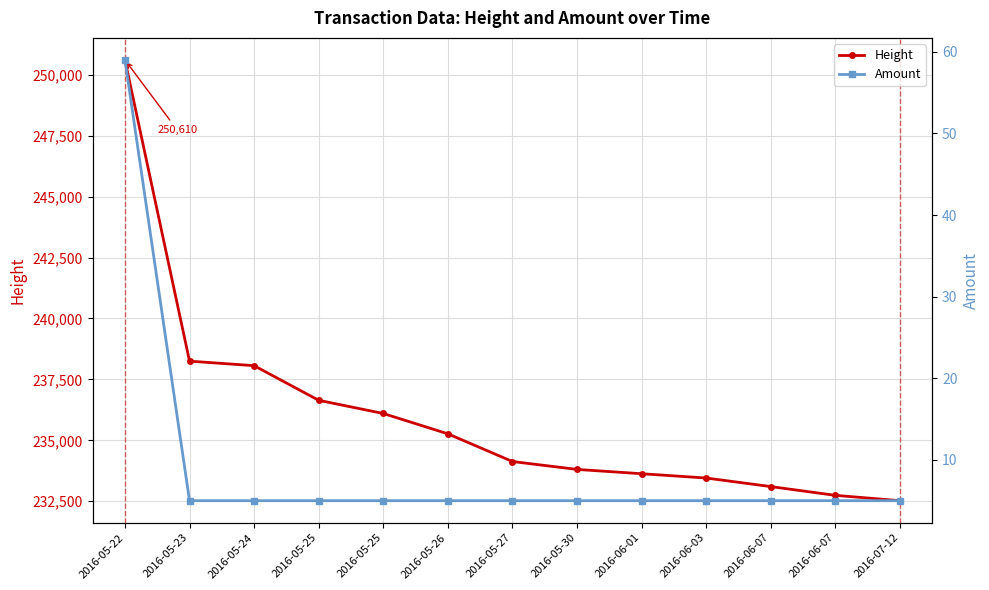

True or false: Height has more than 2 interior local peaks.

False